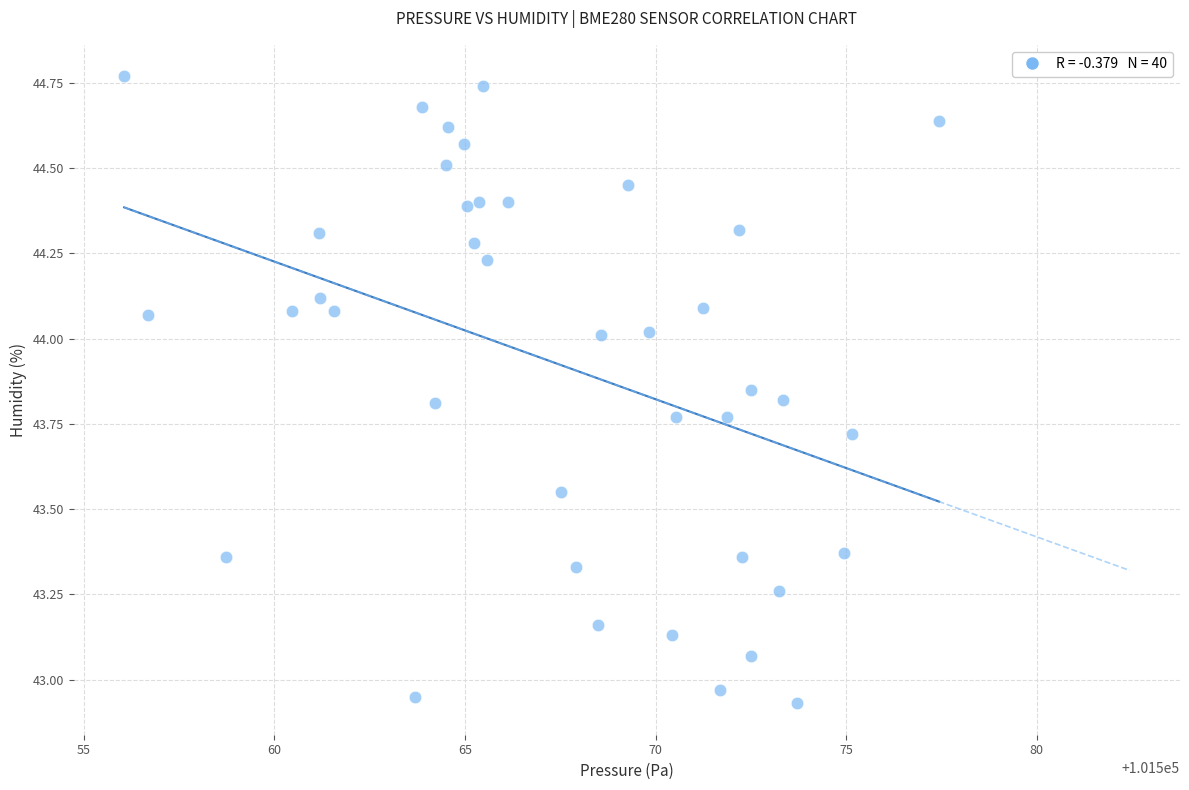

What is the range of X values (max minus min)?

21.4